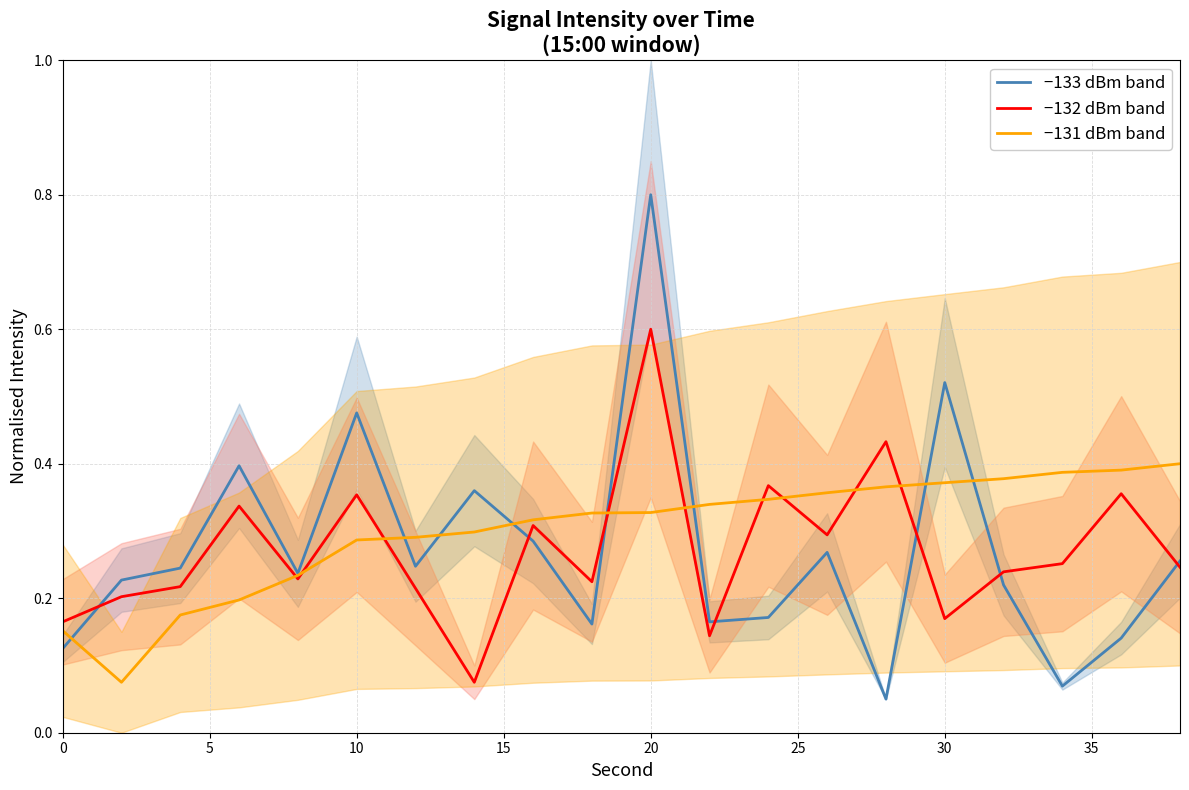

After their last crossing, which series has the higher values: −133 dBm band or −132 dBm band?

−133 dBm band